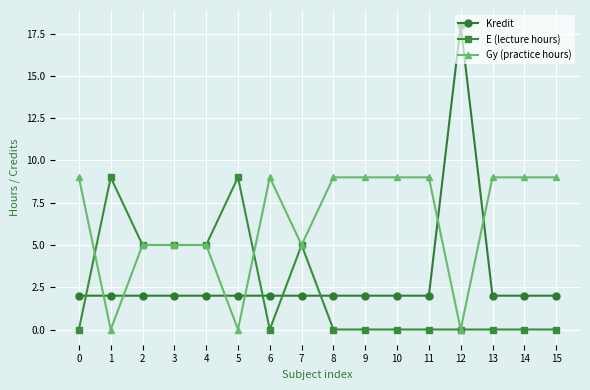

What is the sum of the Kredit values at 9 and 11?

4